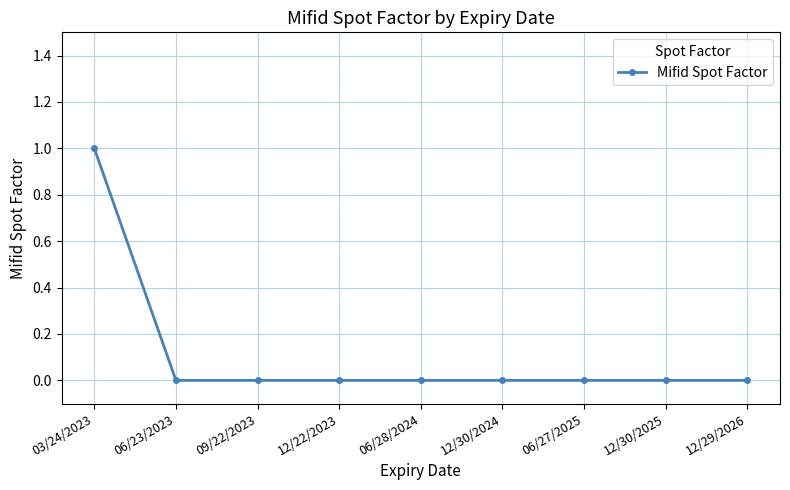

Does the chart have visible grid lines?

Yes